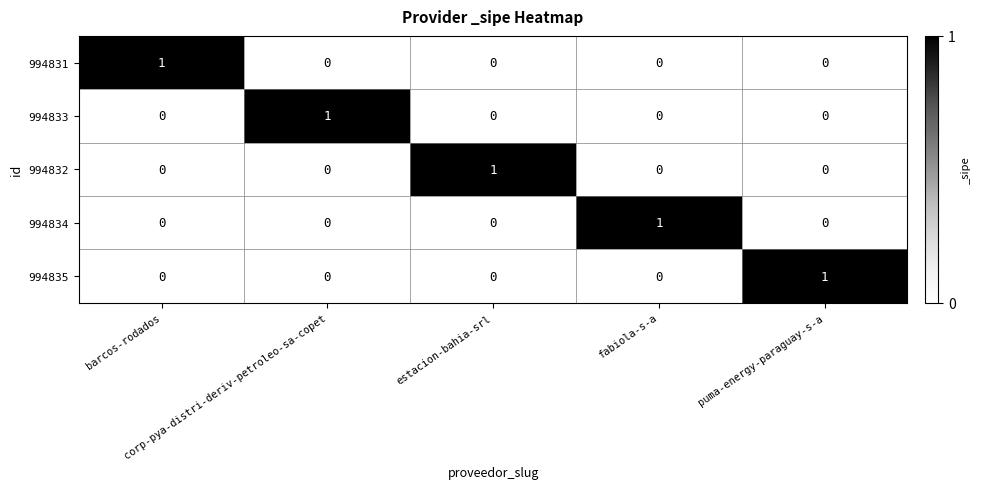

Count the 994832 values in the range 0 to 1.

5